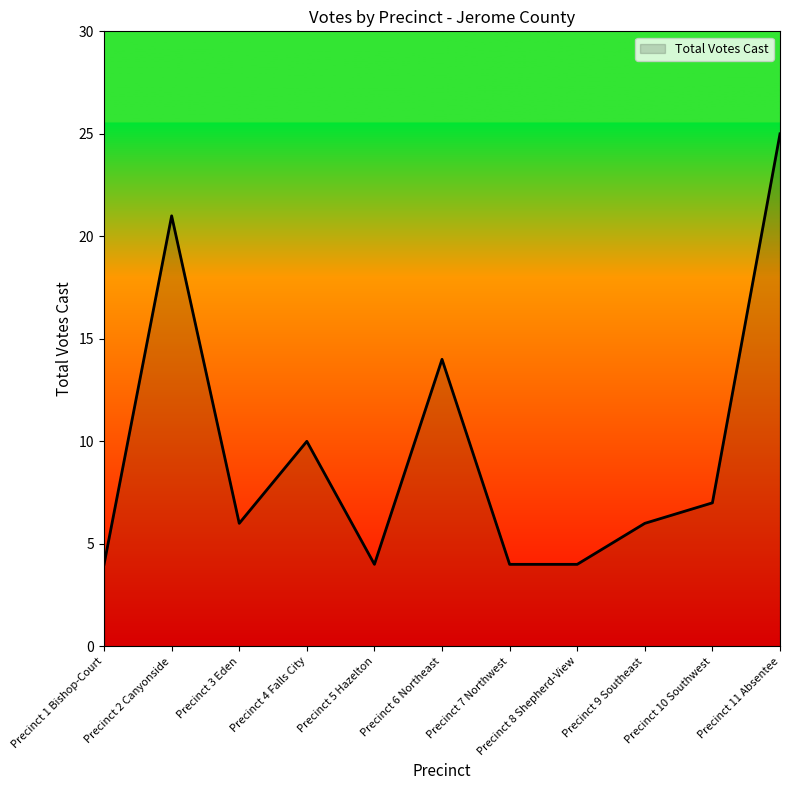

Which has a higher value, Precinct 1 Bishop-Court or Precinct 4 Falls City?

Precinct 4 Falls City